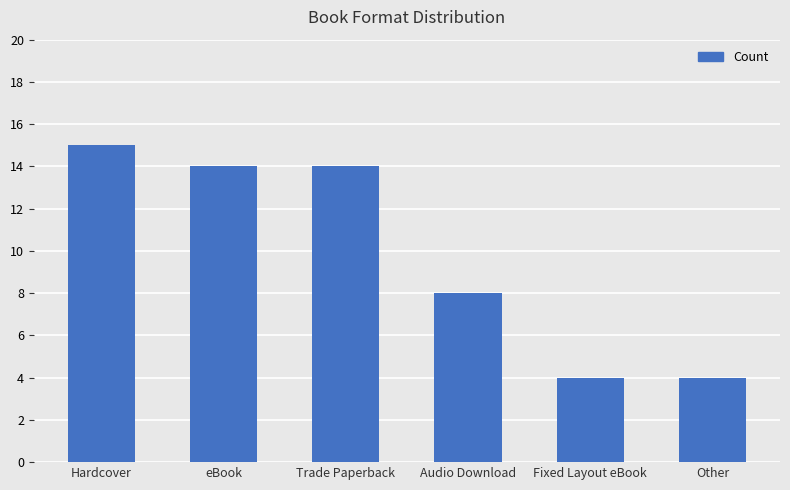

The value at Other is 4. True or false?

True